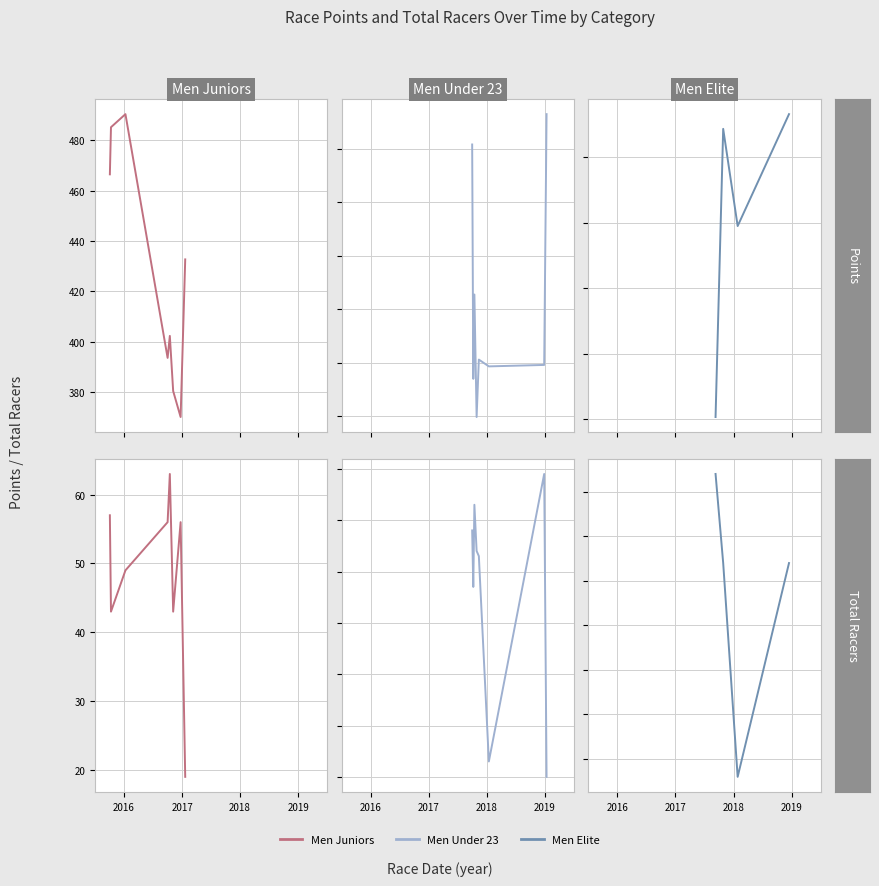

What is the maximum value for Total Racers?

79.0